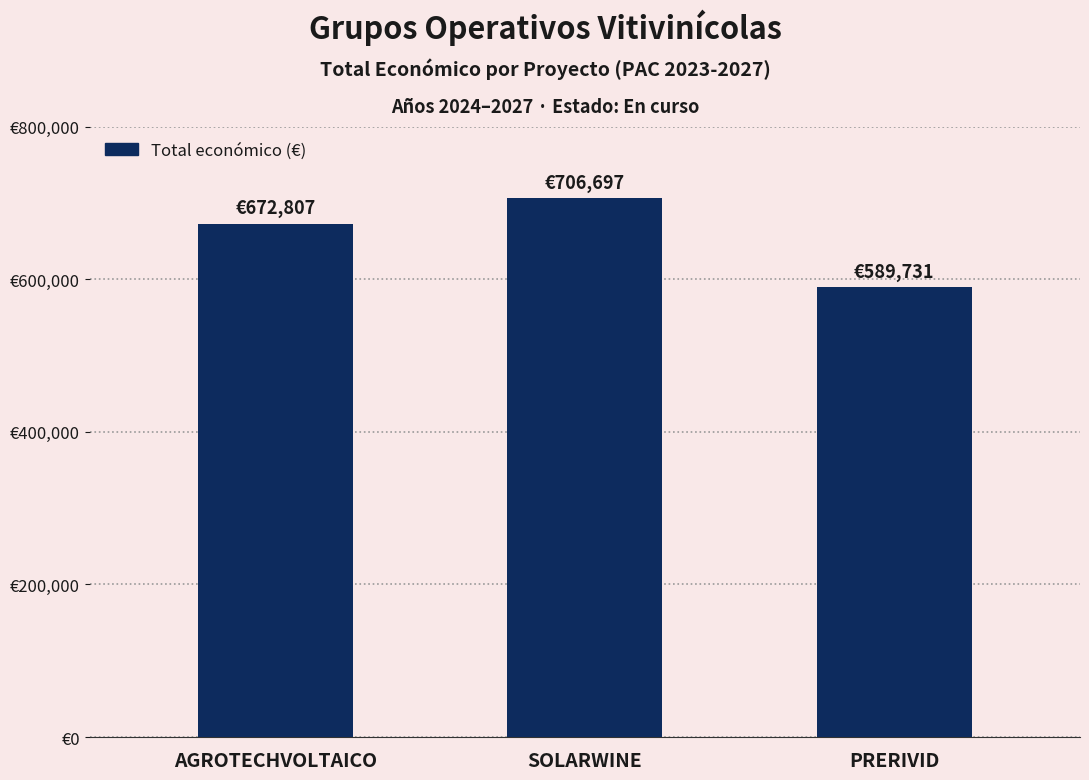

At which category does the chart reach its minimum across all series?

PRERIVID